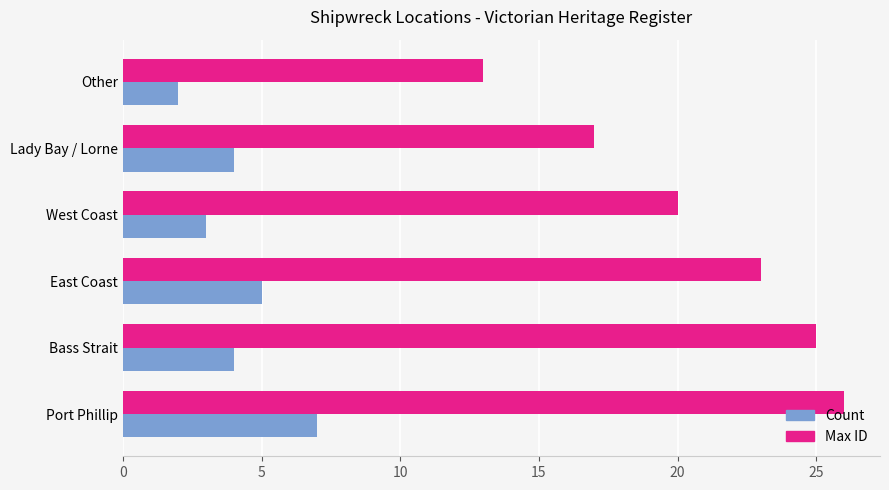

What is the difference between the second highest and second lowest values in the Max ID series?

8